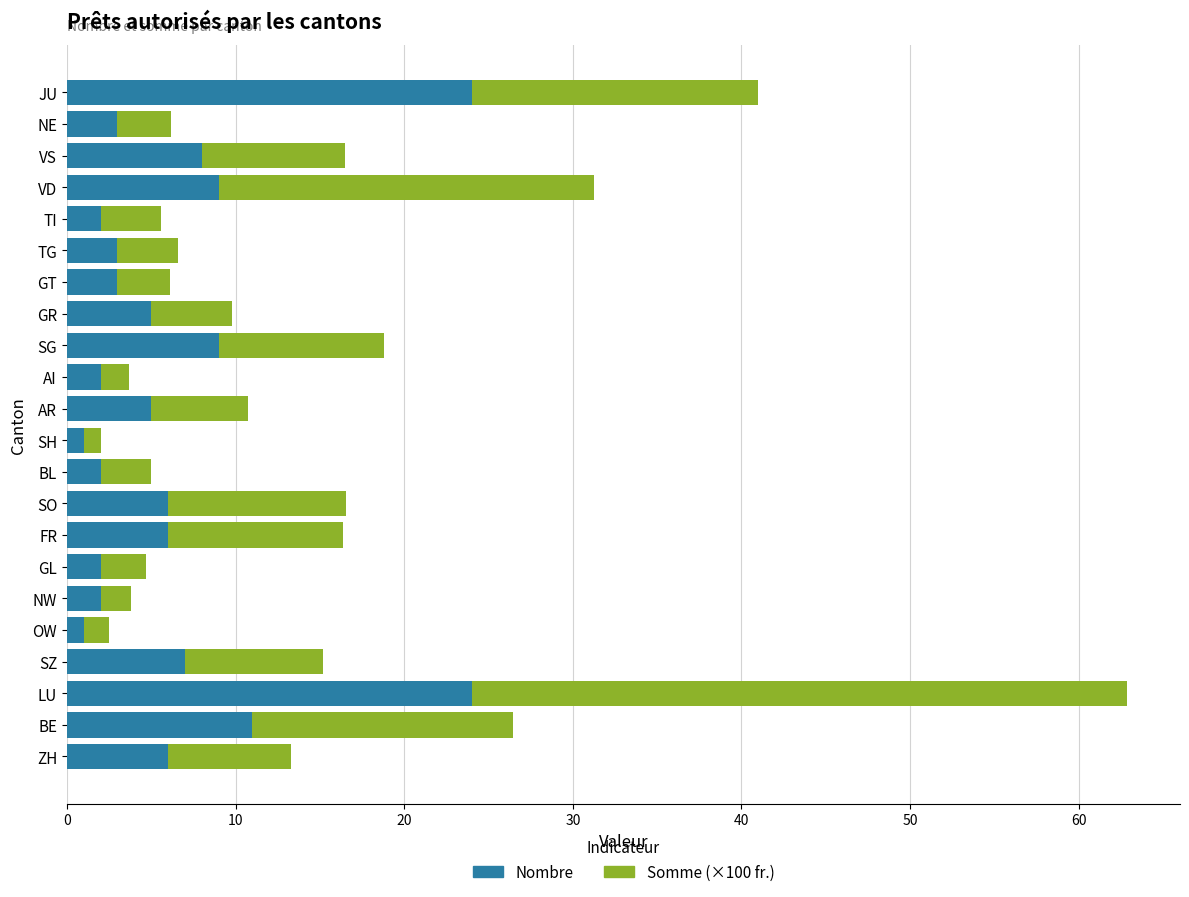

At which label is Nombre closest to 12?

BE